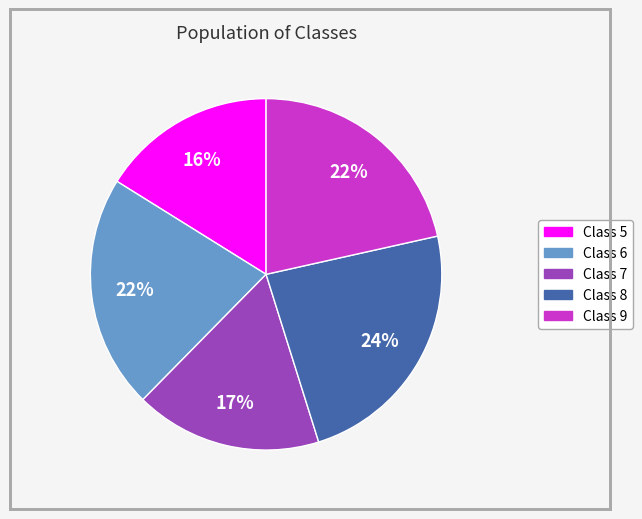

Does any single category account for the majority?

No